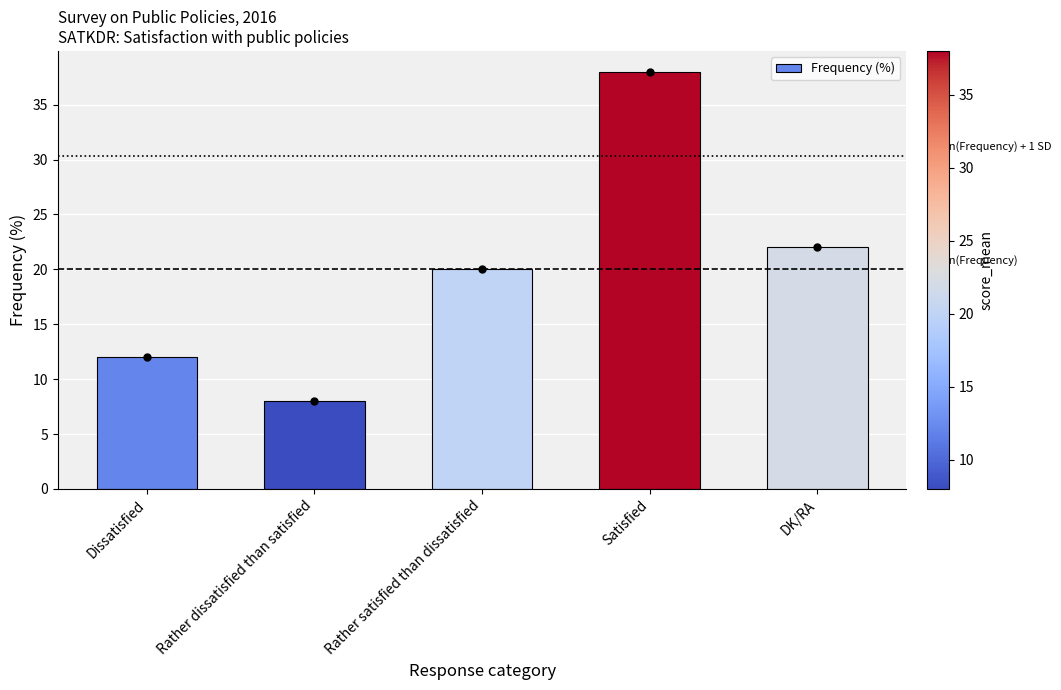

What is the sum of the values at Satisfied and Dissatisfied?

50